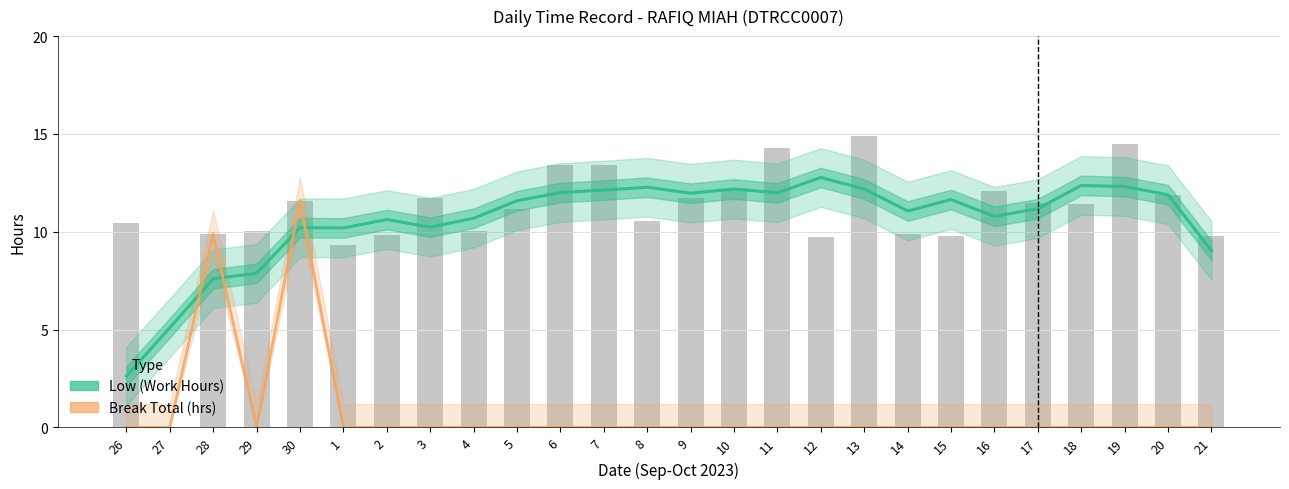

Reading left to right, transcribe all the data shown in this chart.

Low (Work Hours): 2.6	5.1	7.6	7.9	10.2	10.2	10.6	10.2	10.7	11.6	12.0	12.1	12.3	12.0	12.2	12.0	12.8	12.2	11.1	11.6	10.8	11.2	12.4	12.3	11.9	9.0
Break Total (hrs): 0.0	0.0	9.9	0.0	11.6	0.0	0.0	0.0	0.0	0.0	0.0	0.0	0.0	0.0	0.0	0.0	0.0	0.0	0.0	0.0	0.0	0.0	0.0	0.0	0.0	0.0